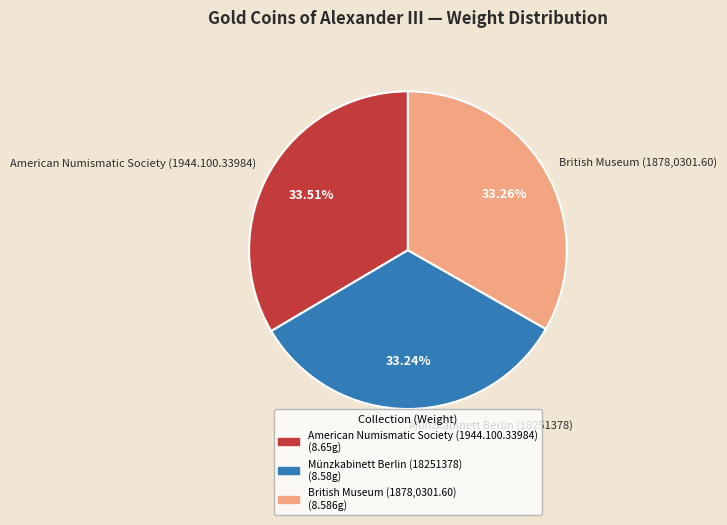

Is it true that American Numismatic Society (1944.100.33984) is 34% of the pie?

True